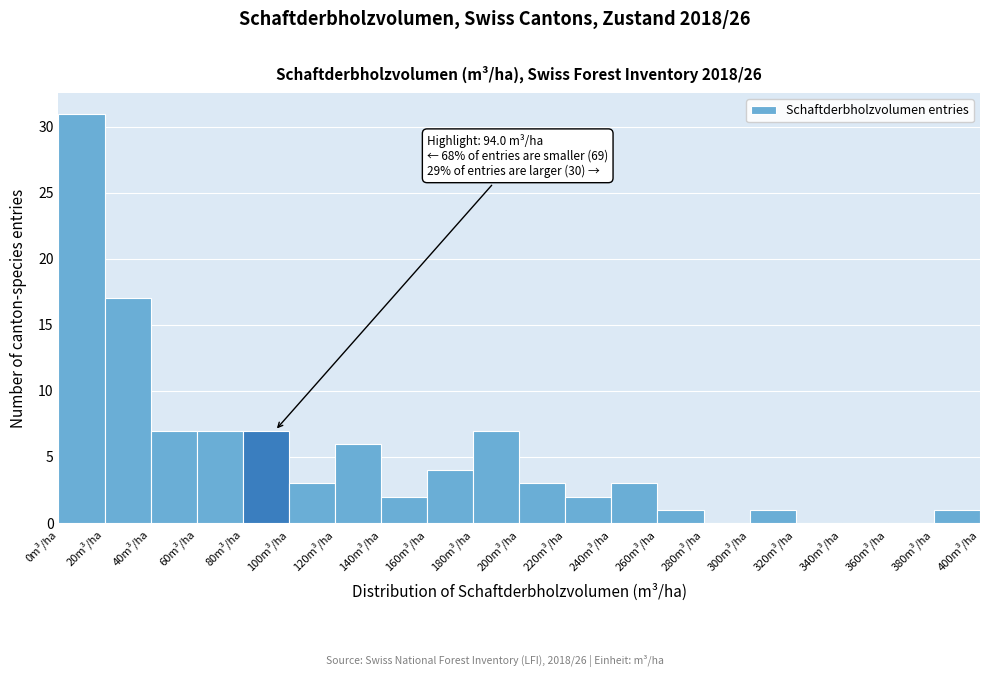

Over which range of the x-axis is the bar tallest?

0 to 20